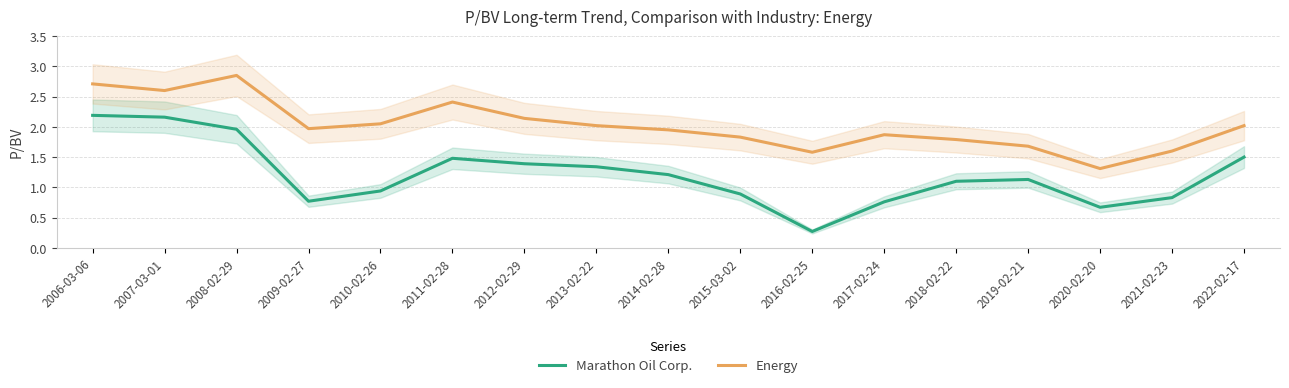

Reading right to left, what are all the values shown in this chart?

Marathon Oil Corp.: 1.5	0.8	0.7	1.1	1.1	0.8	0.3	0.9	1.2	1.3	1.4	1.5	0.9	0.8	2.0	2.2	2.2
Energy: 2.0	1.6	1.3	1.7	1.8	1.9	1.6	1.8	1.9	2.0	2.1	2.4	2.0	2.0	2.9	2.6	2.7